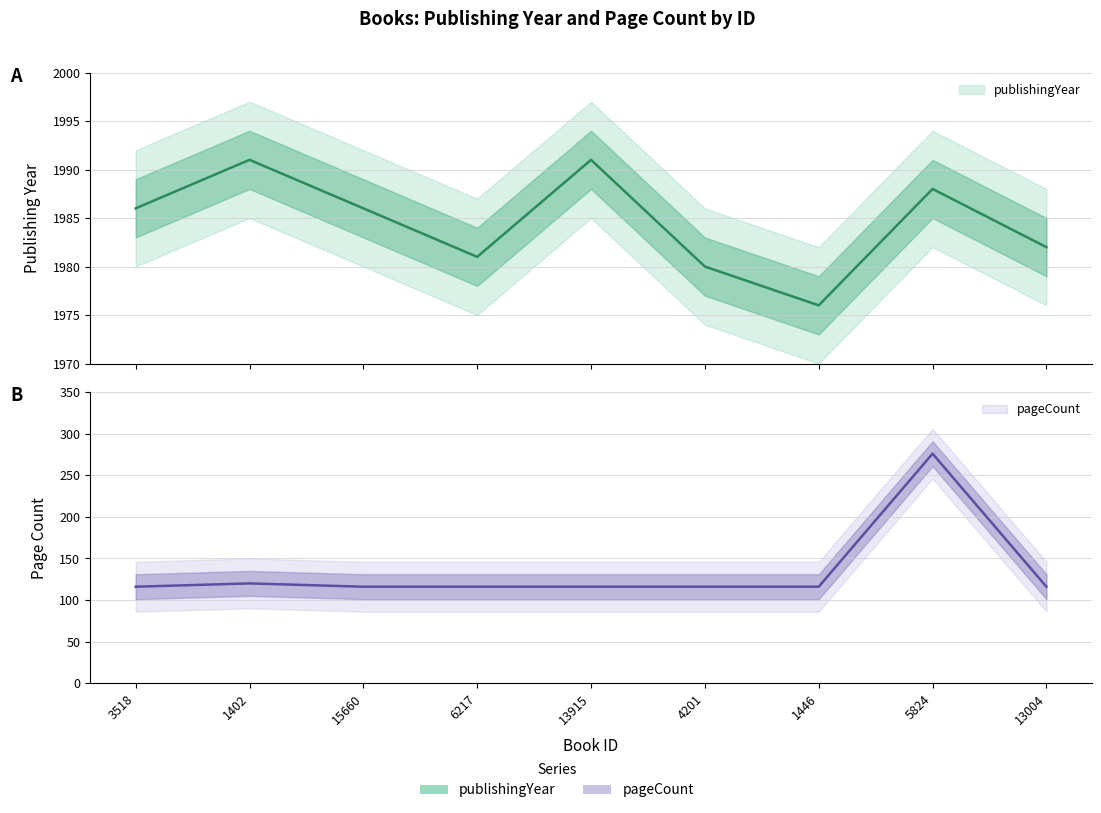

At which category does the chart reach its peak across all series?

1402